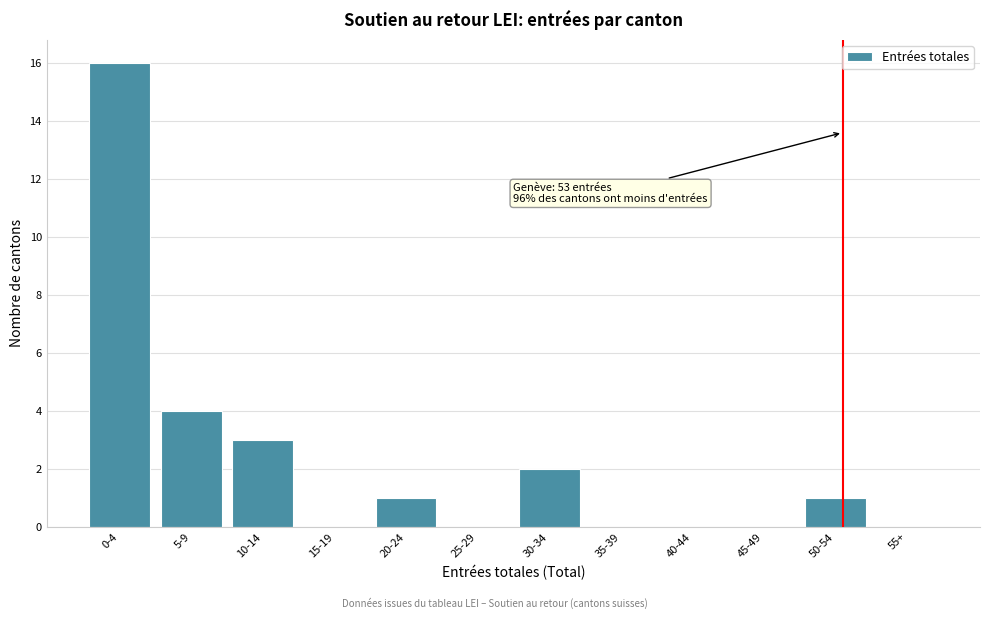

Reading left to right, what are all the values shown in this chart?

0-4=16	5-9=4	10-14=3	15-19=0	20-24=1	25-29=0	30-34=2	35-39=0	40-44=0	45-49=0	50-54=1	55+=0